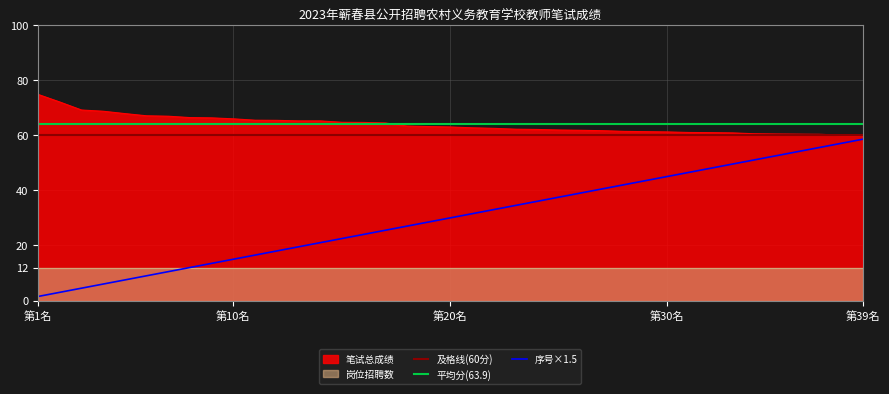

The 序号×1.5 series shows 88.8 at 第39名. True or false?

False